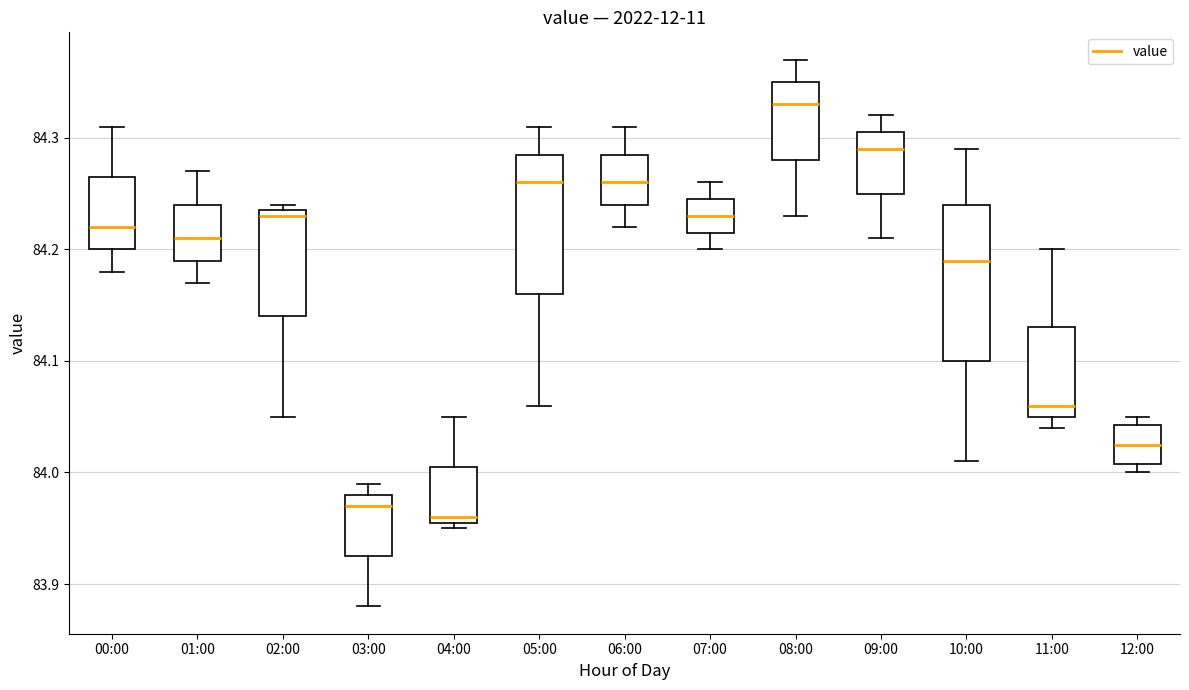

Reading left to right, transcribe this box plot: for each box, give where its median line is, the range the box spans, and where its two whiskers end, as read against the y-axis. The values are not printed on the chart, so give them approximately, as read against the axis.

00:00: median 84.22, box 84.20 to 84.27, whiskers 84.18 to 84.31
01:00: median 84.21, box 84.19 to 84.24, whiskers 84.17 to 84.27
02:00: median 84.23, box 84.14 to 84.24, whiskers 84.05 to 84.24 (just above the box's upper edge)
03:00: median 83.97, box 83.93 to 83.98, whiskers 83.88 to 83.99
04:00: median 83.96 (just above the box's lower edge), box 83.96 to 84.01, whiskers 83.95 to 84.05
05:00: median 84.26, box 84.16 to 84.29, whiskers 84.06 to 84.31
06:00: median 84.26, box 84.24 to 84.29, whiskers 84.22 to 84.31
07:00: median 84.23, box 84.22 to 84.25, whiskers 84.20 to 84.26
08:00: median 84.33, box 84.28 to 84.35, whiskers 84.23 to 84.37
09:00: median 84.29, box 84.25 to 84.31, whiskers 84.21 to 84.32
10:00: median 84.19, box 84.10 to 84.24, whiskers 84.01 to 84.29
11:00: median 84.06, box 84.05 to 84.13, whiskers 84.04 to 84.20
12:00: median 84.03, box 84.01 to 84.04, whiskers 84.00 to 84.05